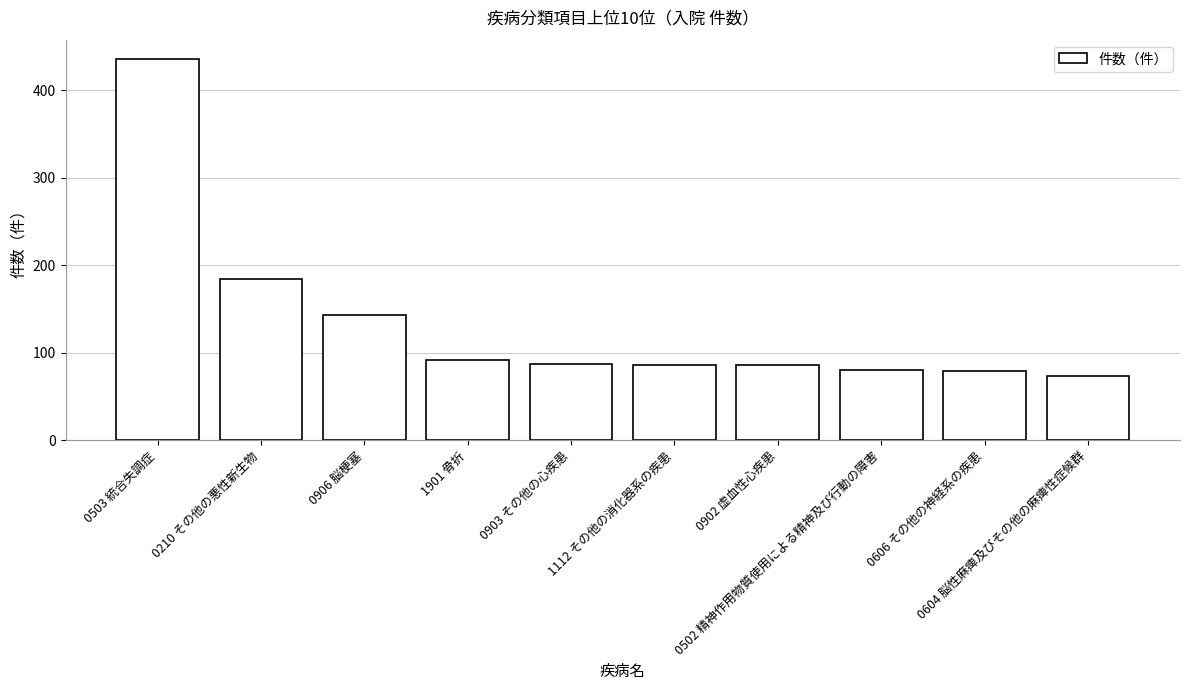

Where is the data nearest to the value 254?

0210 その他の悪性新生物